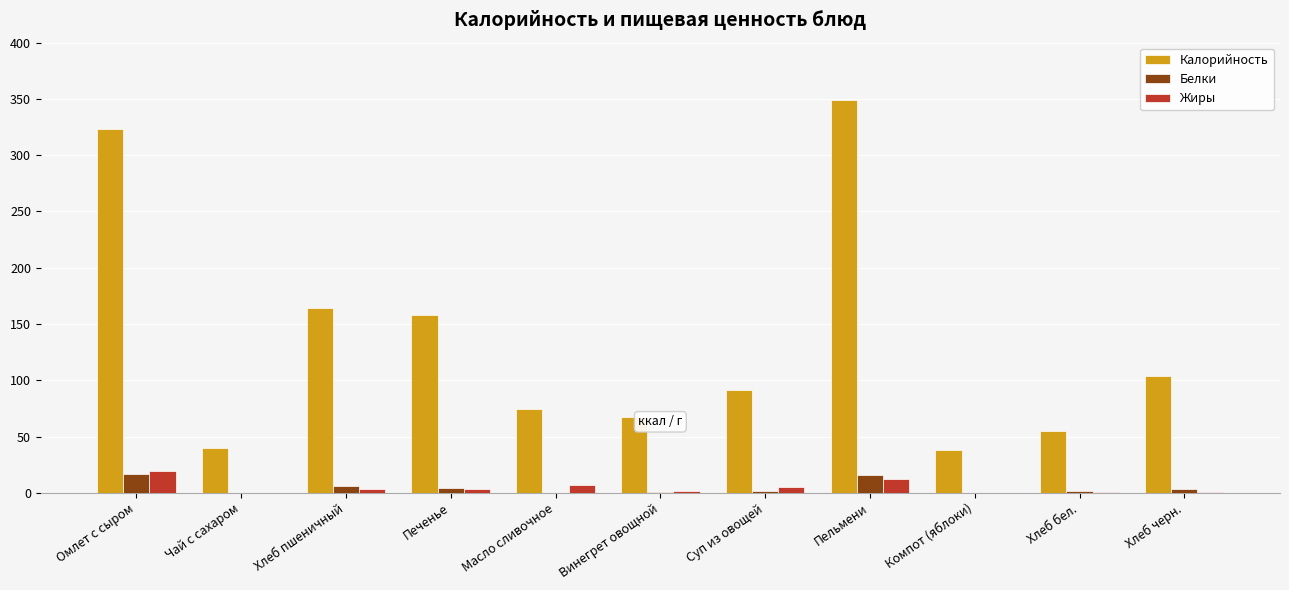

True or false: Белки has a value of 17.0 at Омлет с сыром.

True